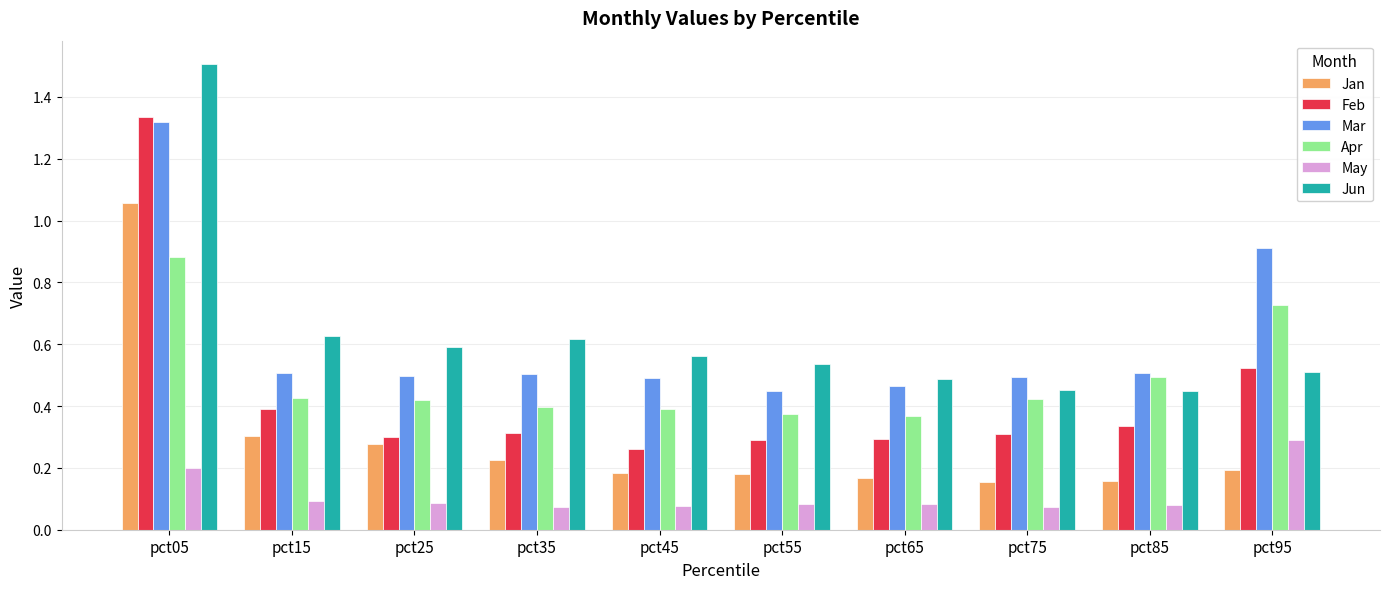

How many distinct data groups are displayed?

6